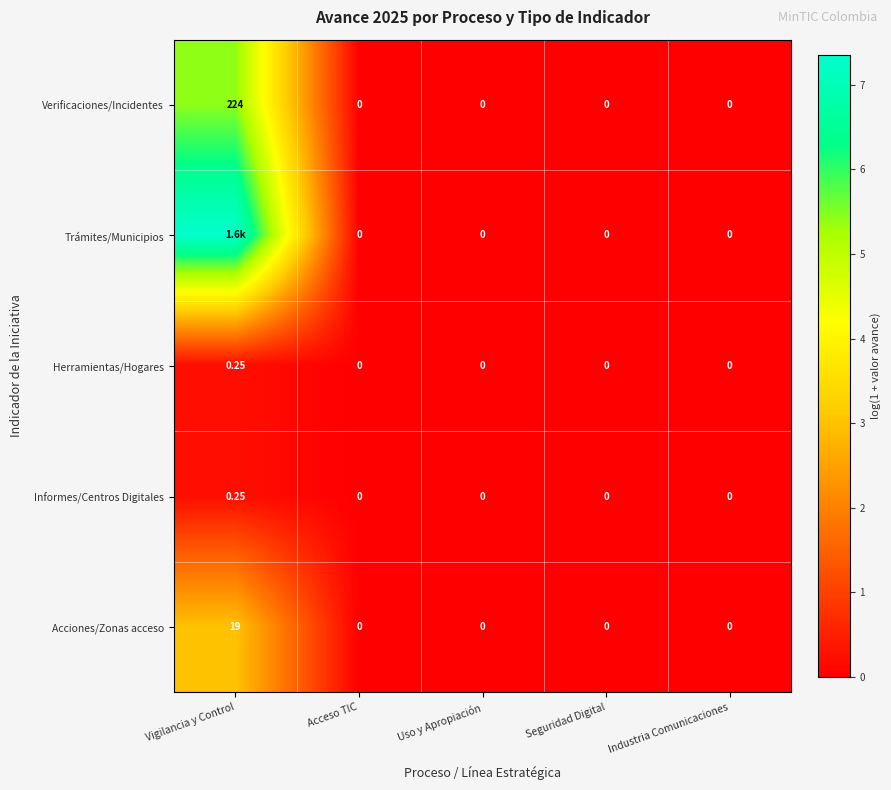

How many values in the Informes/Centros Digitales series exceed 0?

1